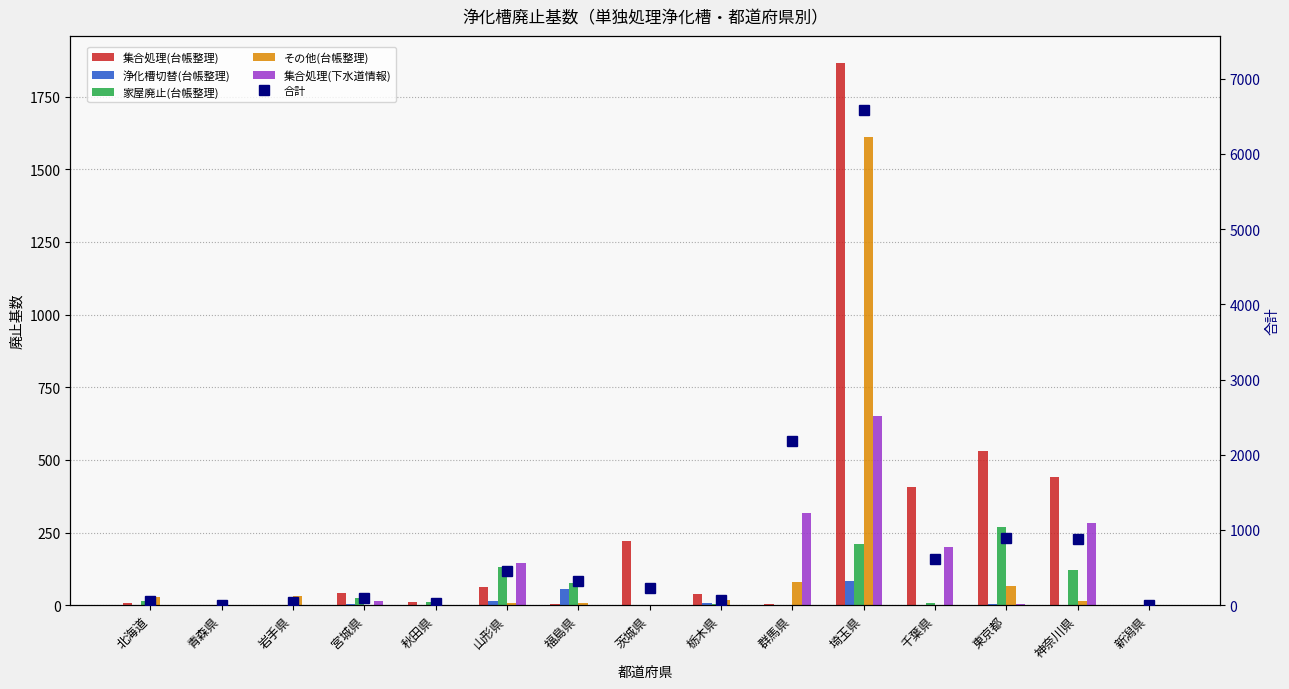

Read the 集合処理(下水道情報) value at 山形県.

146